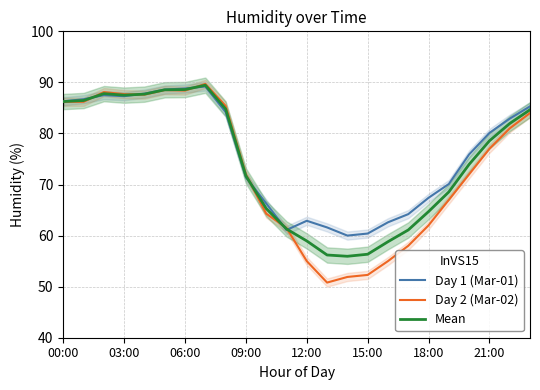

What is the sum of all Day 2 (Mar-02) values?

1751.6